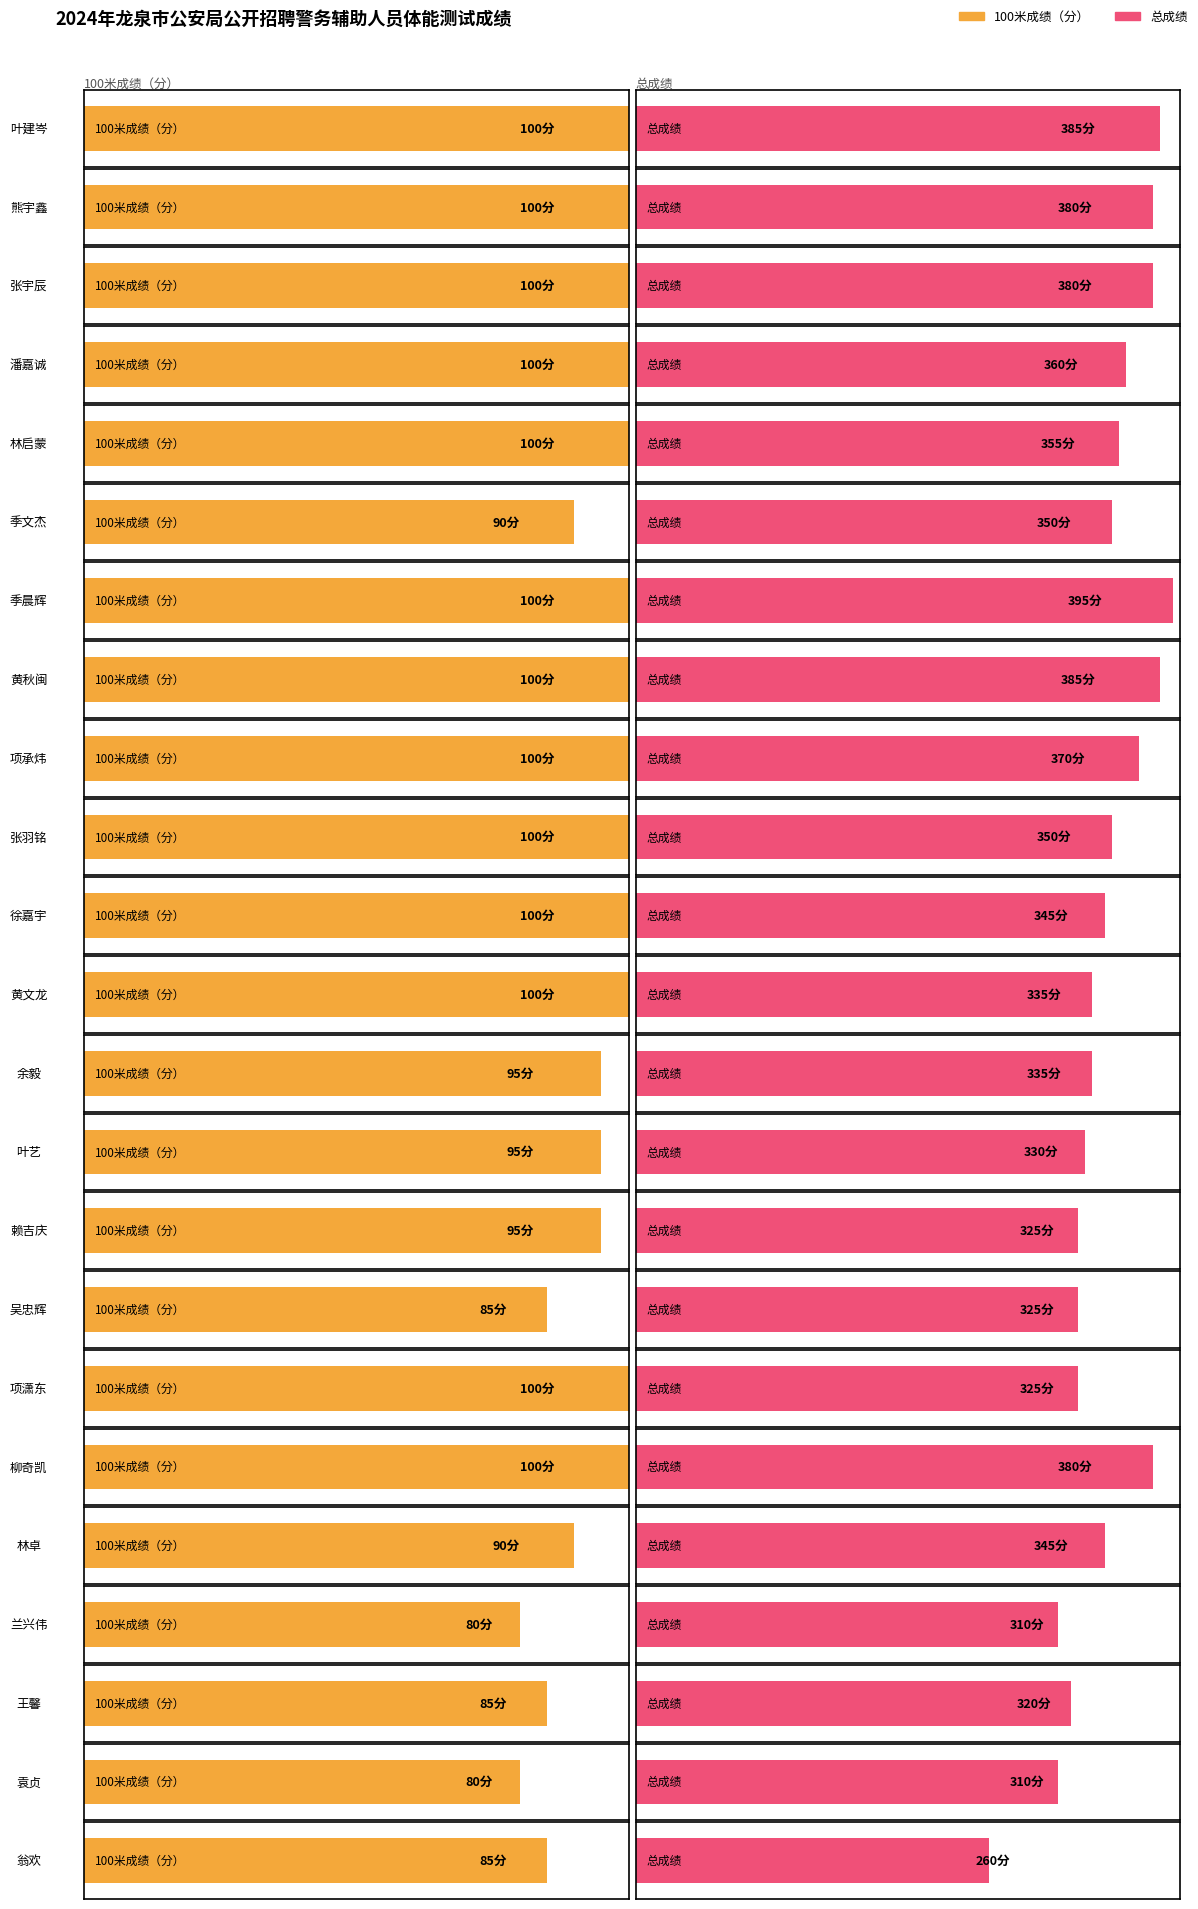

What value does the 总成绩 series have at 袁贞?

310